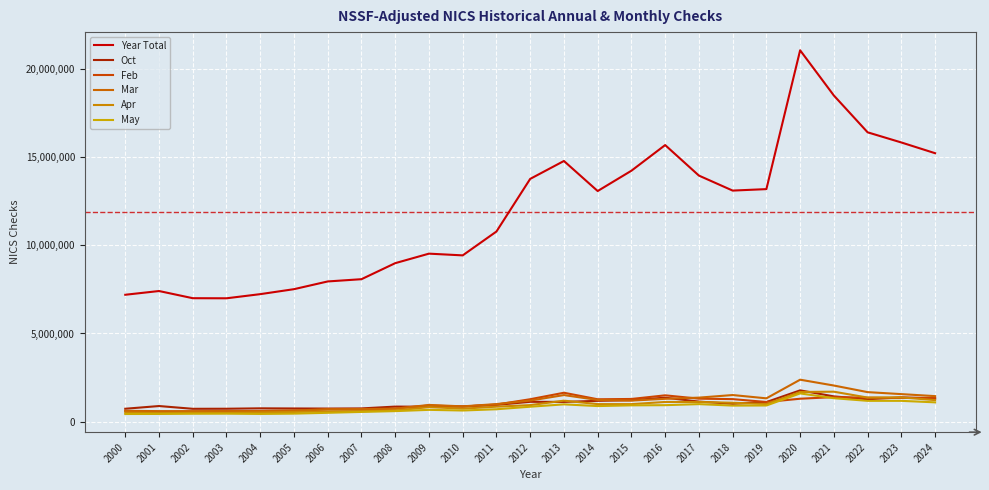

Reading right to left, extract all data points from this chart.

Year Total: 15239011	15848055	16425484	18515188	21083643	13199172	13116005	13967825	15700471	14244240	13090383	14796872	13780285	10791275	9436182	9534131	8993964	8083470	7955604	7516826	7234219	6998748	7003858	7411707	7199282
Oct: 1302857	1370719	1265311	1427264	1769553	1105335	1005062	1132065	1353299	1211478	1174797	1113818	1118994	945088	854563	841631	847531	744213	735946	741246	748942	726020	722645	879561	725598
Feb: 1343478	1343593	1352105	1387076	1294123	1109087	1271942	1298208	1487274	1280825	1264010	1634309	1266344	963746	848036	911043	735314	672907	684988	622165	600114	584876	570504	555133	596399
Mar: 1442061	1556492	1669578	2044136	2375525	1317114	1503967	1356929	1289670	1187823	1224705	1501730	1189152	990840	861408	942288	728992	709353	700028	622100	597029	596171	587763	590580	608861
Apr: 1216116	1369296	1359908	1694118	1678223	992642	1065927	1111596	1111205	987698	988726	1185231	931660	843484	731955	817118	625494	587718	570138	544147	514497	488324	496406	477323	504576
May: 1089117	1174142	1174791	1324419	1595790	910910	904834	988473	928532	918707	877655	974457	840412	696947	625763	662956	591123	545131	495134	448028	431462	445749	441169	430245	427319